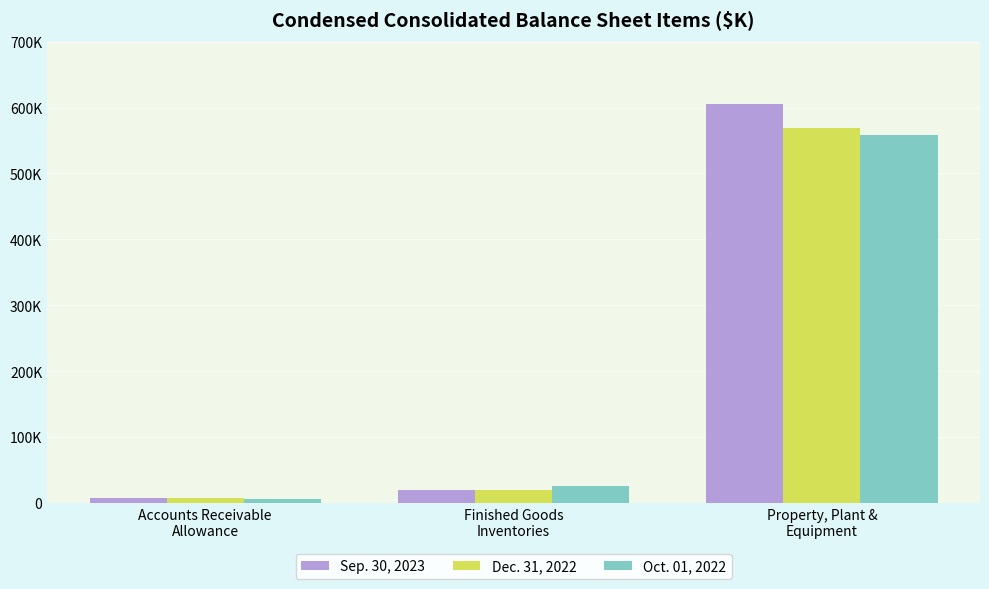

Is it true that Dec. 31, 2022 equals 929715 at Property, Plant &
Equipment?

False